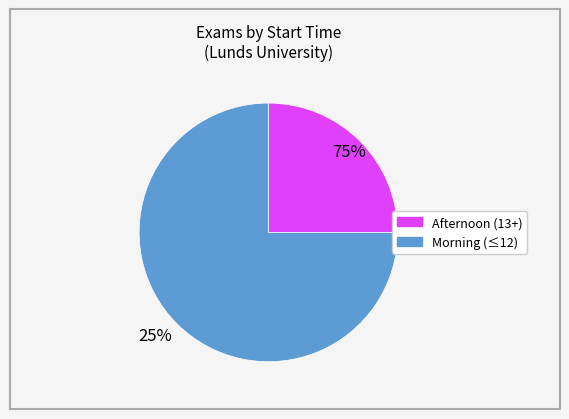

Is there any slice that represents more than half of the pie?

Yes